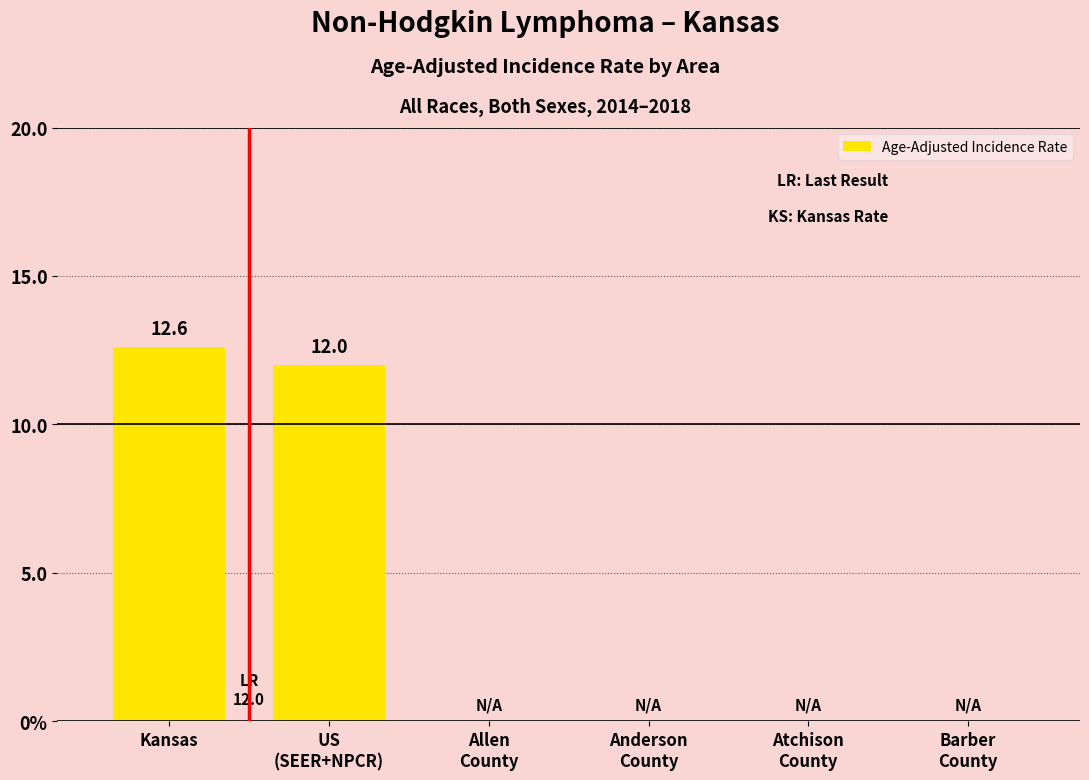

What is the label of the 4th bar from the right?

Allen
County